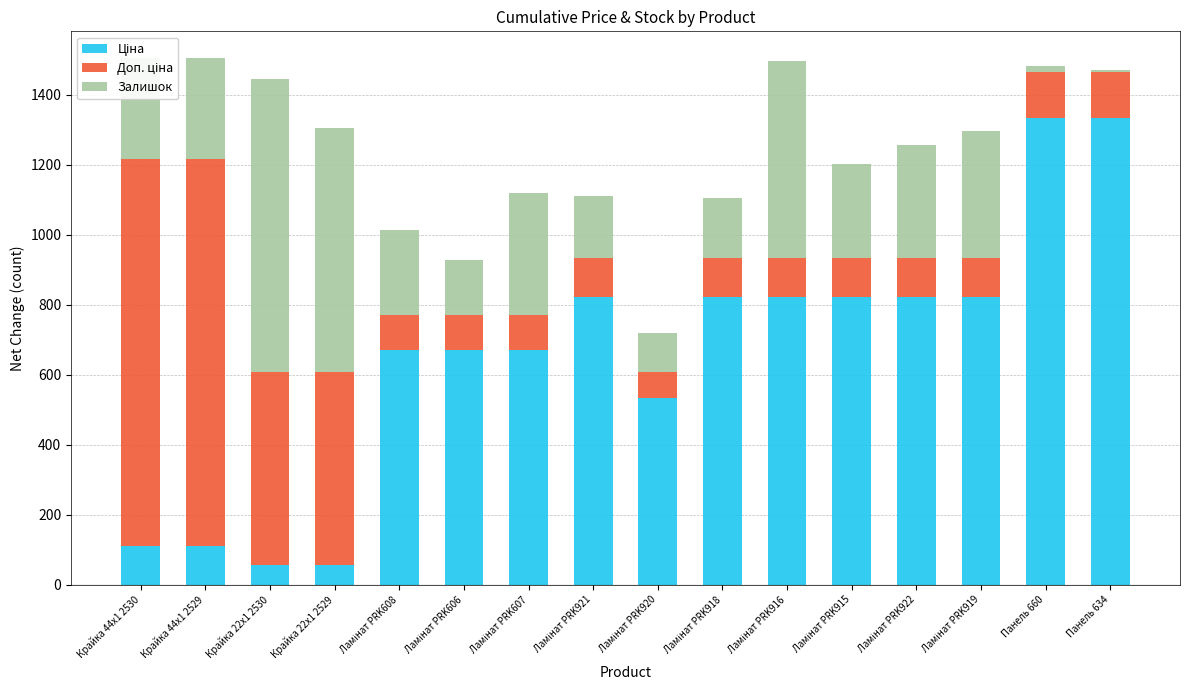

What is the sum of the Залишок values at Ламінат PRK920 and Крайка 44x1 2529?

404.0